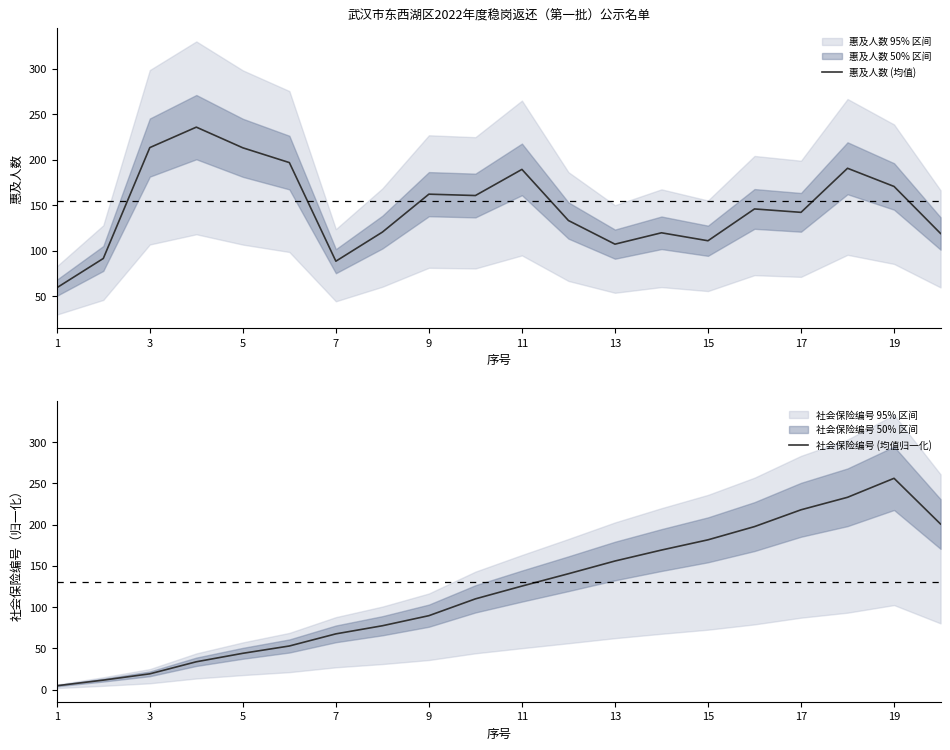

What is the maximum value shown in the chart?

256.0